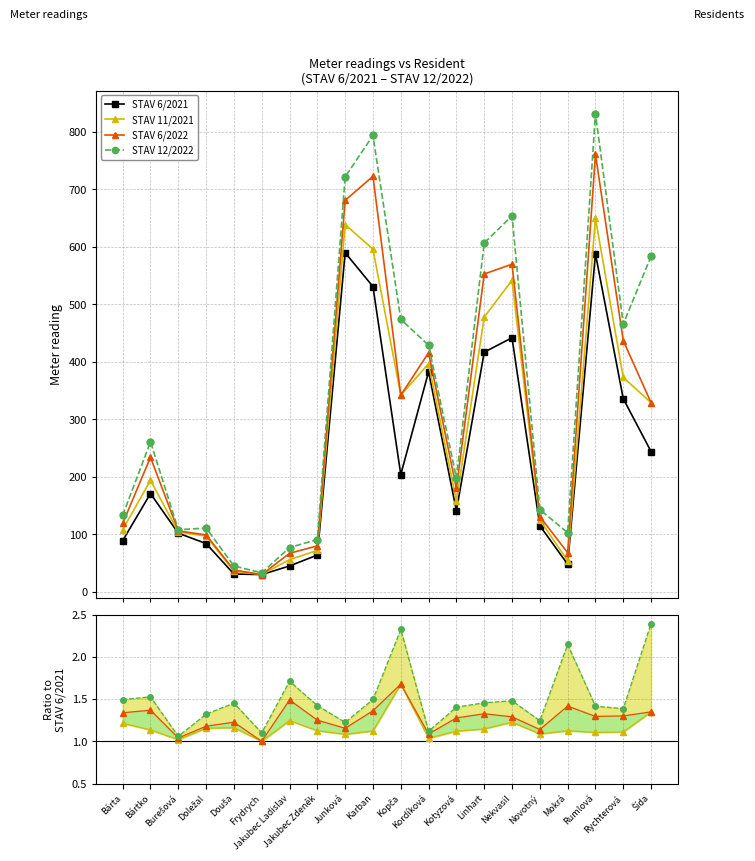

At Doležal, list the series in order from largest to smallest.

STAV 6/2021, STAV 12/2022, STAV 6/2022, STAV 11/2021